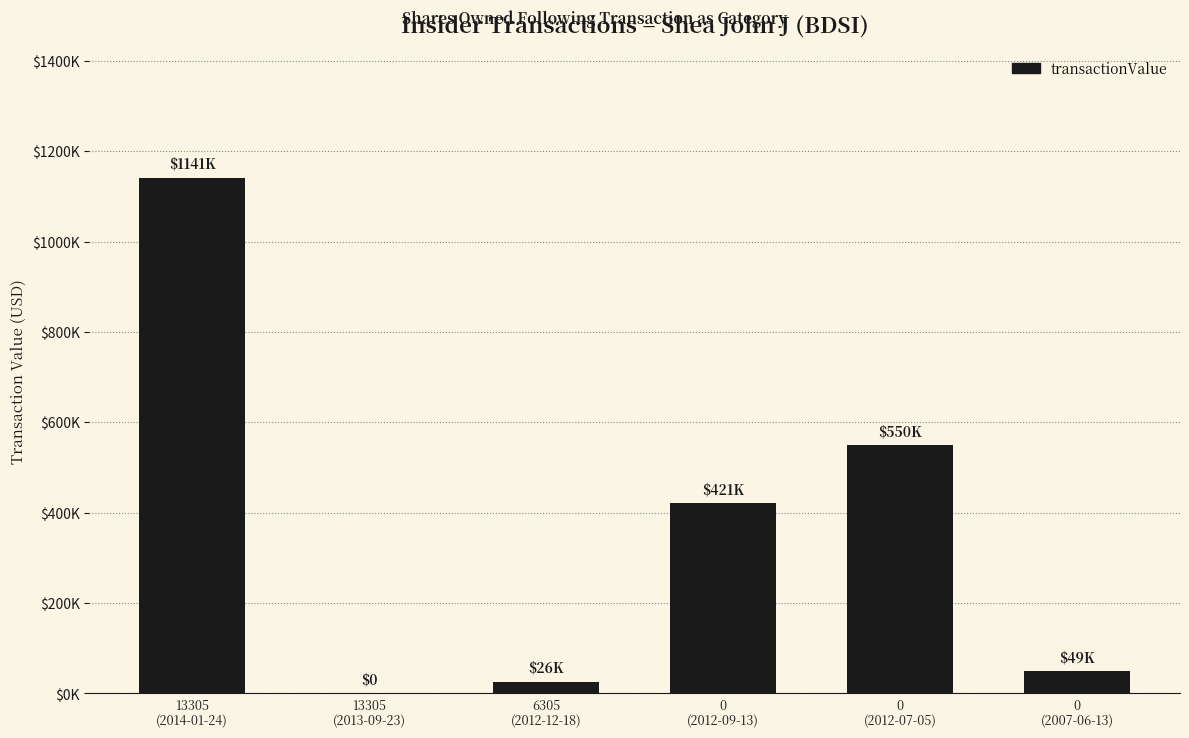

At which label does the data first exceed 421000?

13305
(2014-01-24)